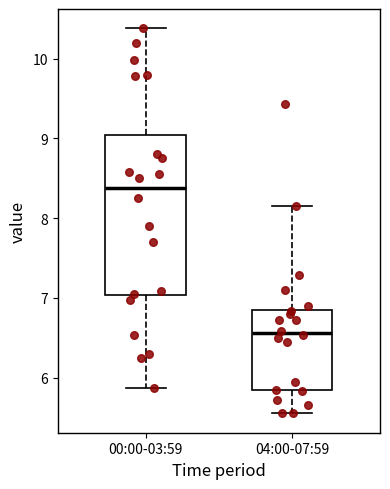

Which box is the tallest, from its lower edge to its upper edge?

00:00-03:59